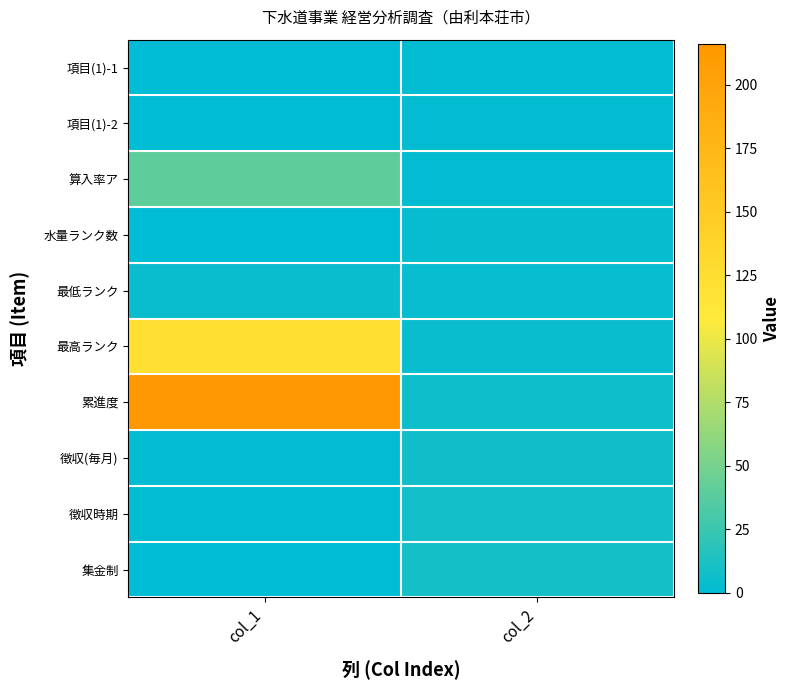

What is the difference between the highest and lowest values at col_1?

216.0